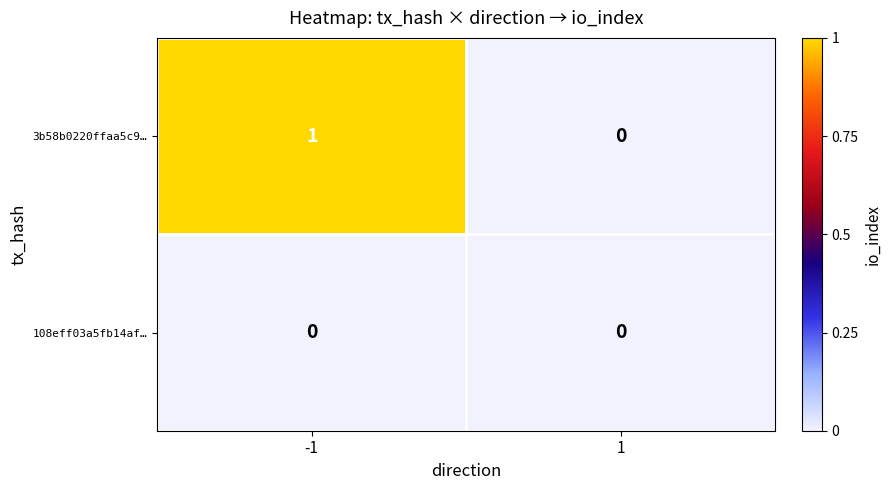

True or false: 3b58b0220ffaa5c9… has a value of 0 at 1.

True